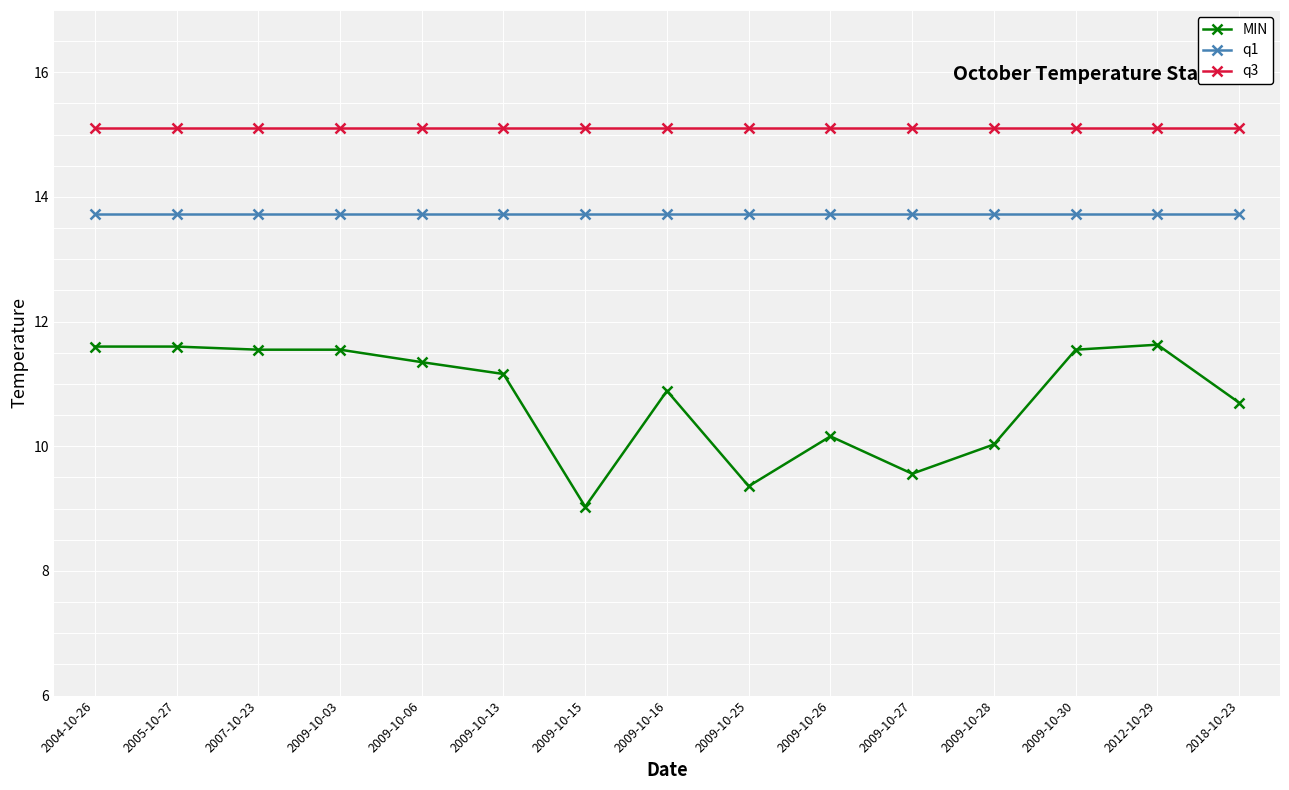

At how many categories does at least one series exceed 10?

15